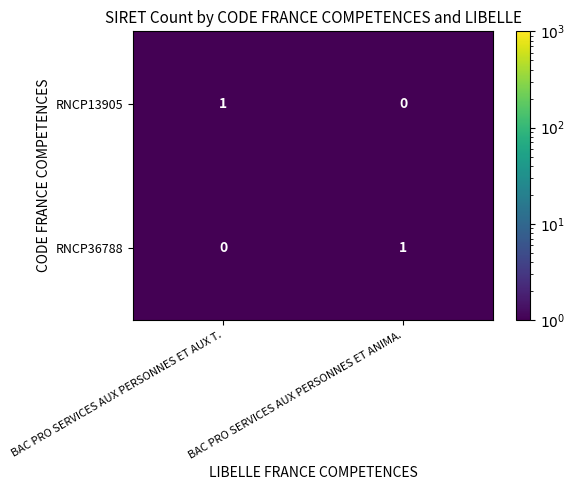

The value of RNCP36788 at BAC PRO SERVICES AUX PERSONNES ET ANIMA. is 1. True or false?

True